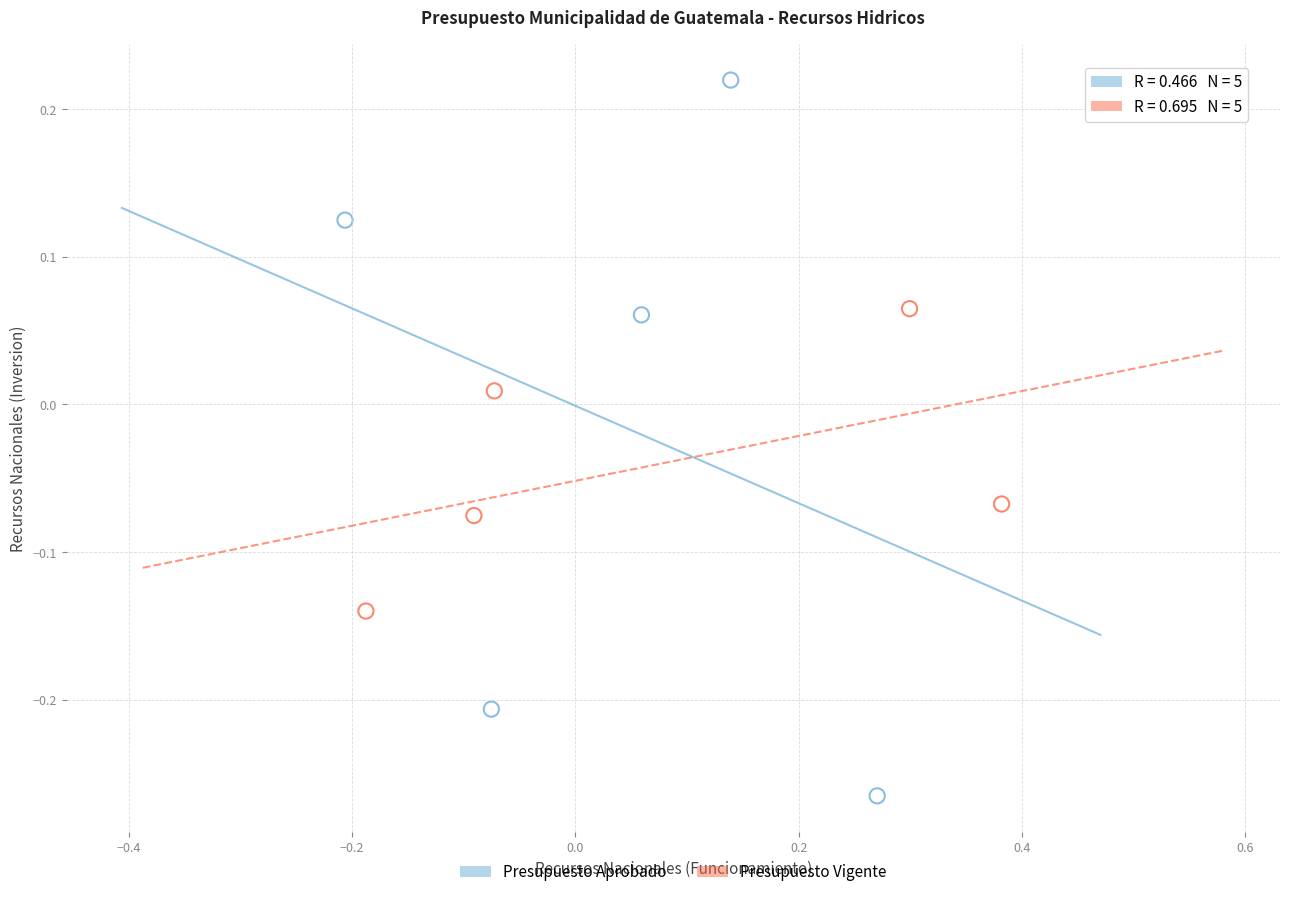

Which series contains the lowest Y value?

Presupuesto Aprobado